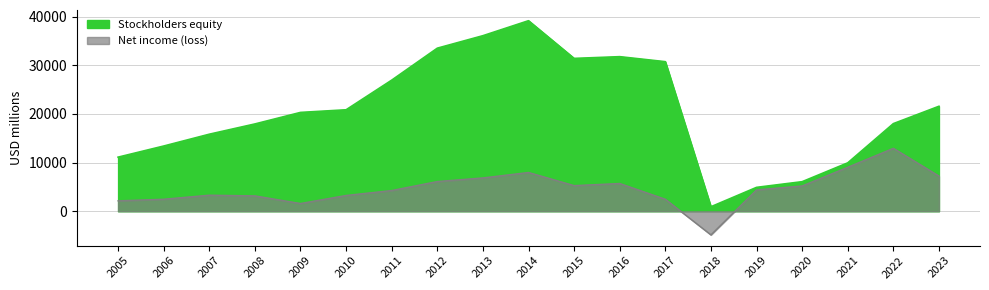

What is the greatest value displayed?

39169